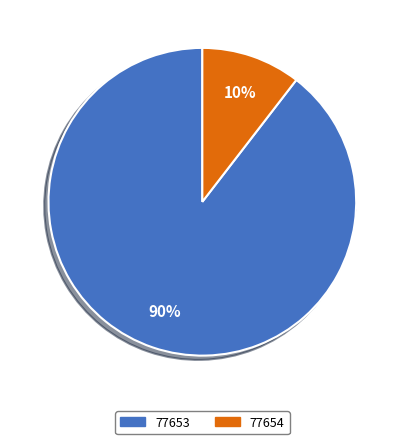

How many segments does this pie chart have?

2